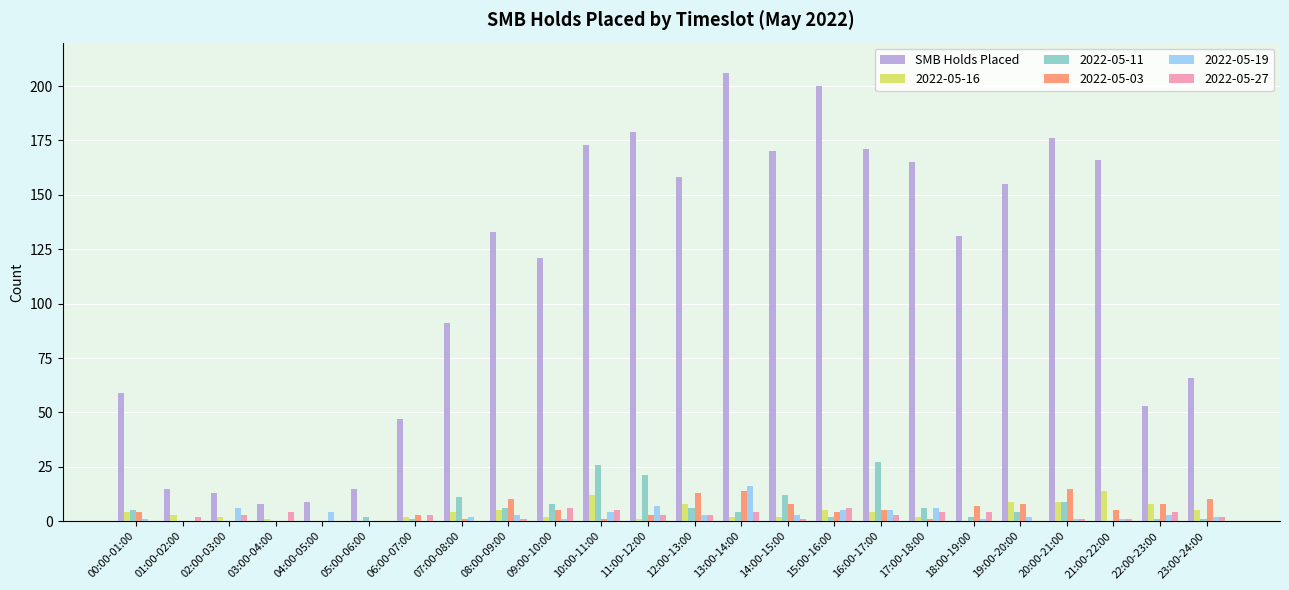

Is it true that 2022-05-19 equals 9 at 13:00-14:00?

False